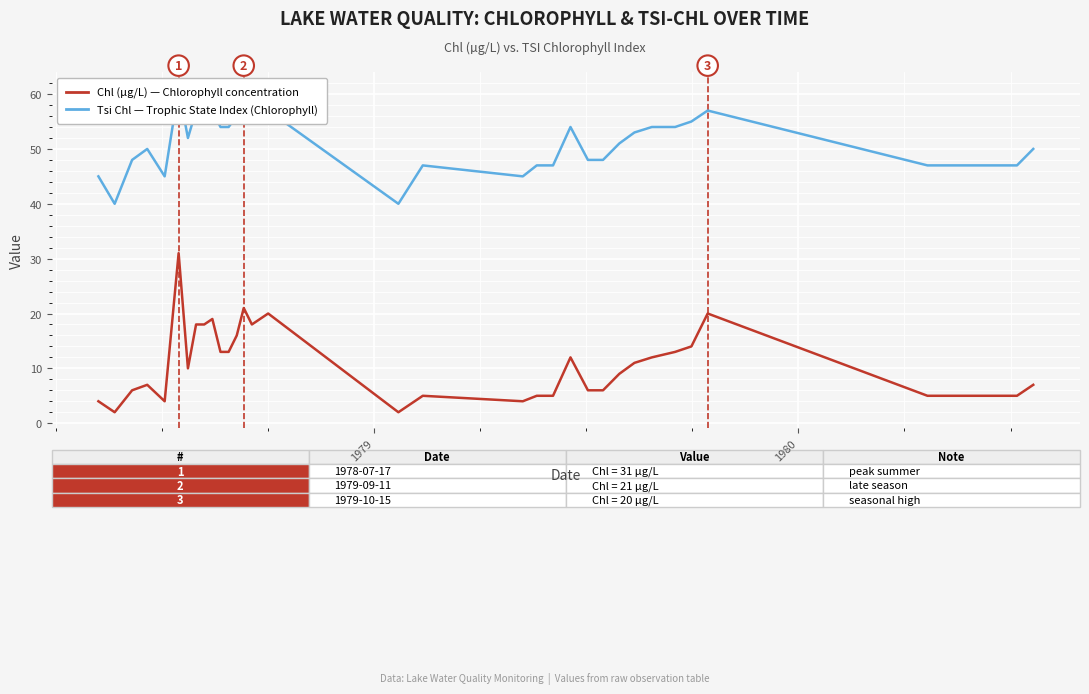

How many series are shown in this chart?

2